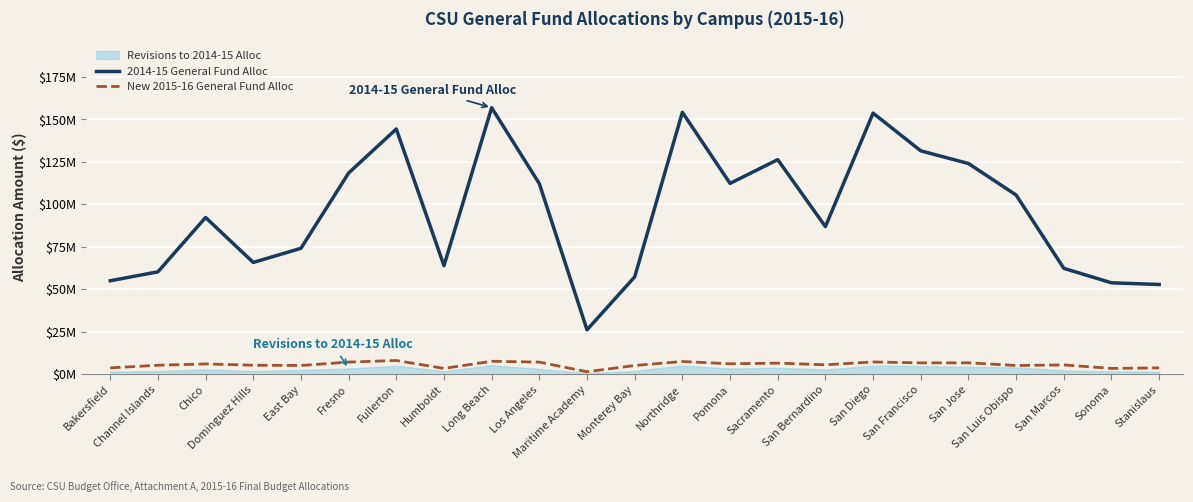

What is the greatest value displayed?

156941836.2